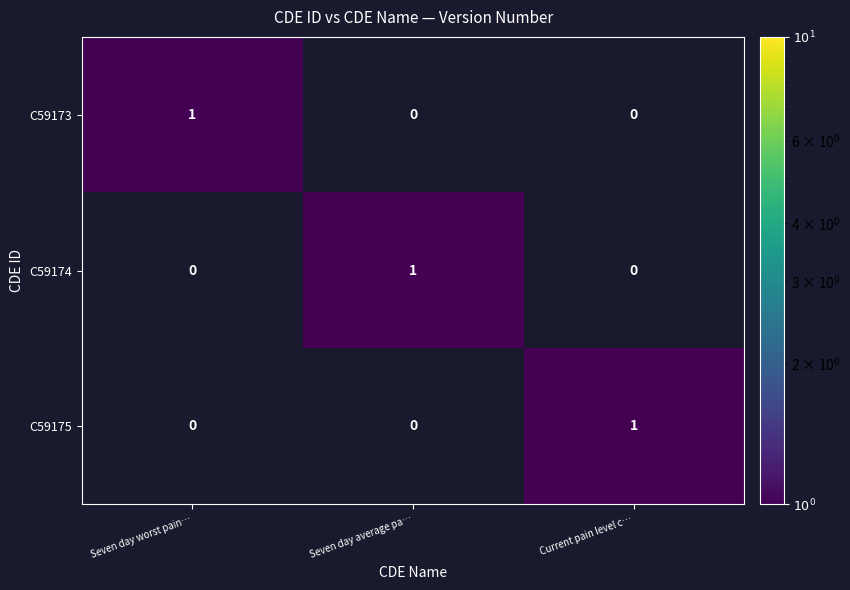

At which label does C59175 reach its peak?

Current pain level c…